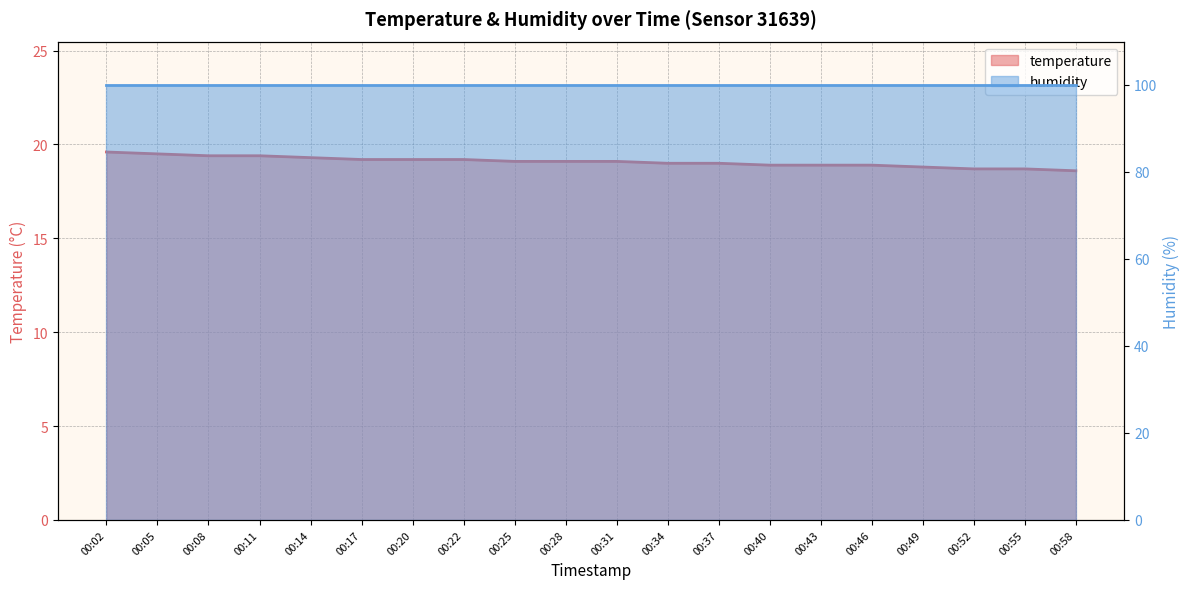

What is the minimum value shown in the chart?

18.6